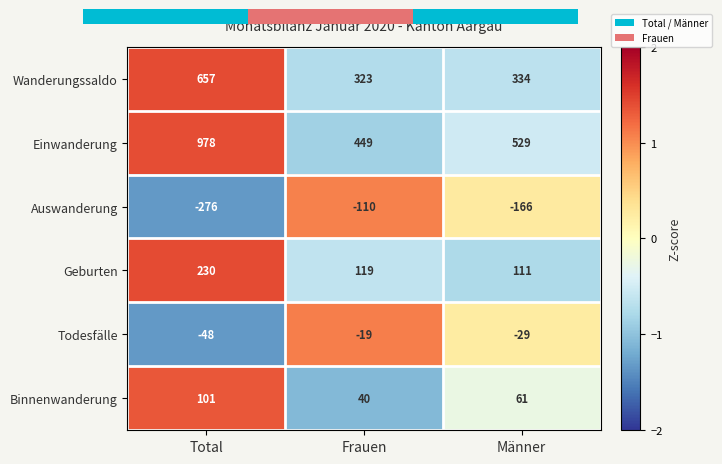

True or false: Binnenwanderung has a value of 40 at Frauen.

True